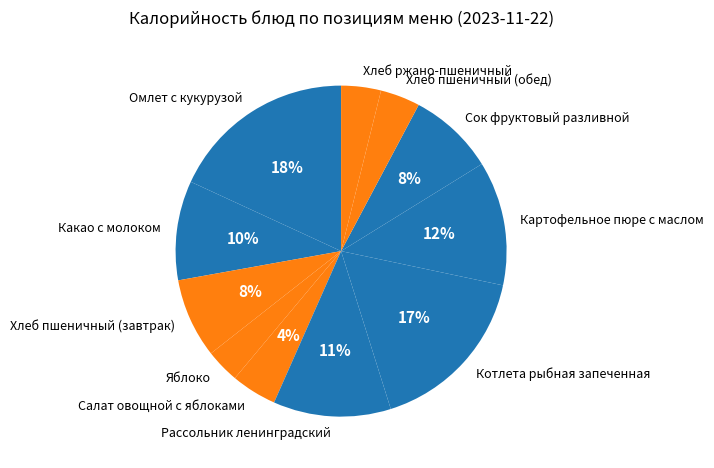

To the nearest percent, what is the difference between the largest and smallest slice percentages?

15%